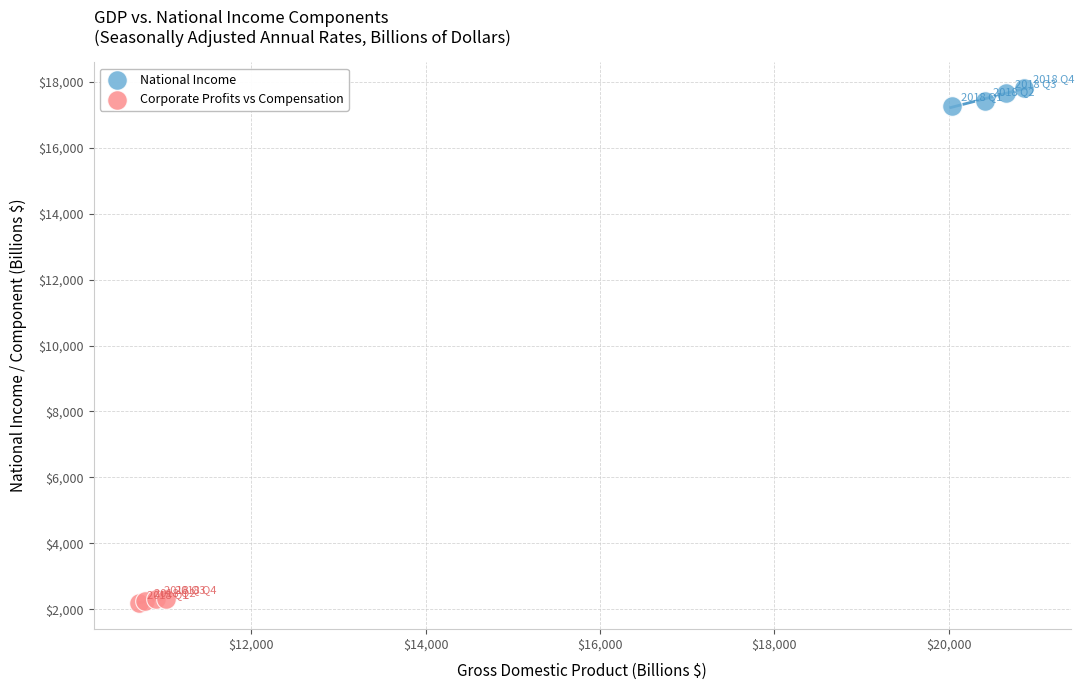

Which series contains the lowest Y value?

Corporate Profits vs Compensation